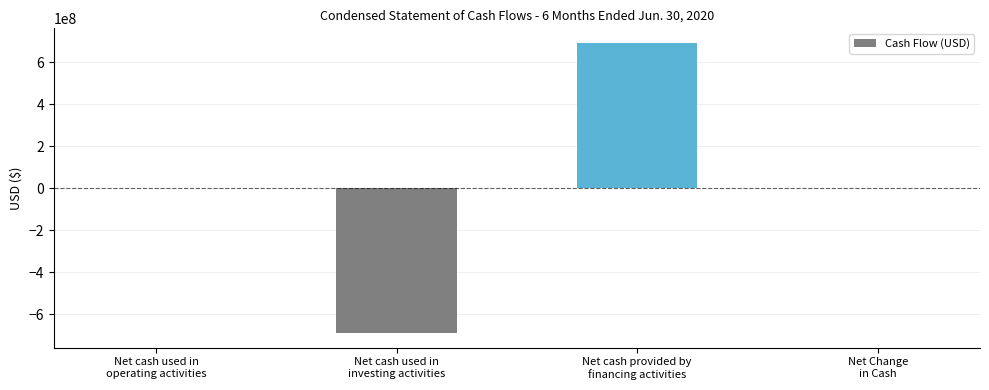

What is the greatest value displayed?

692490905